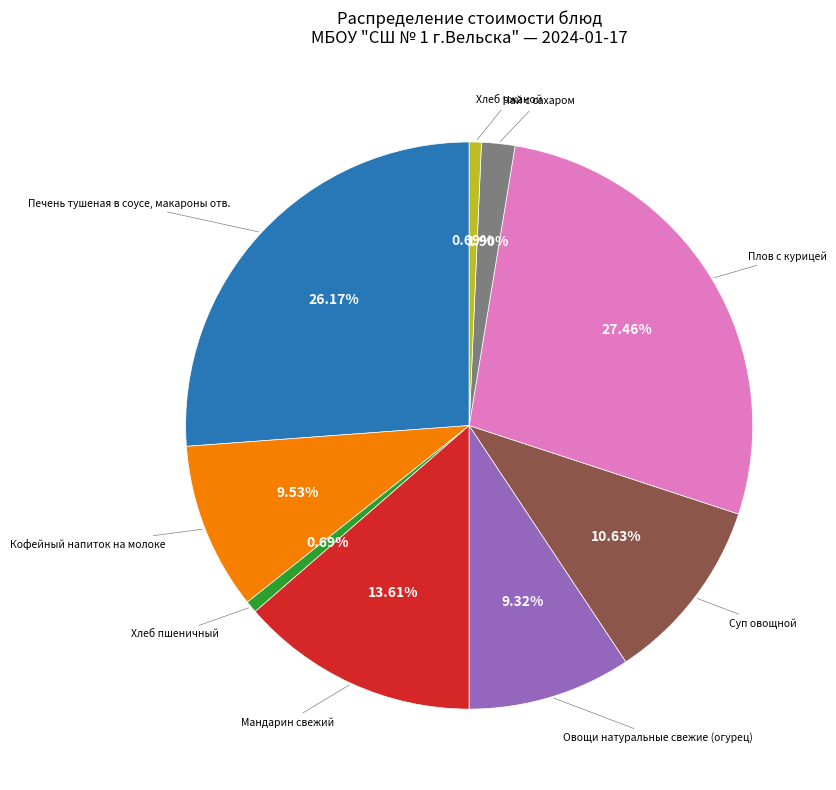

Does any single category account for the majority?

No